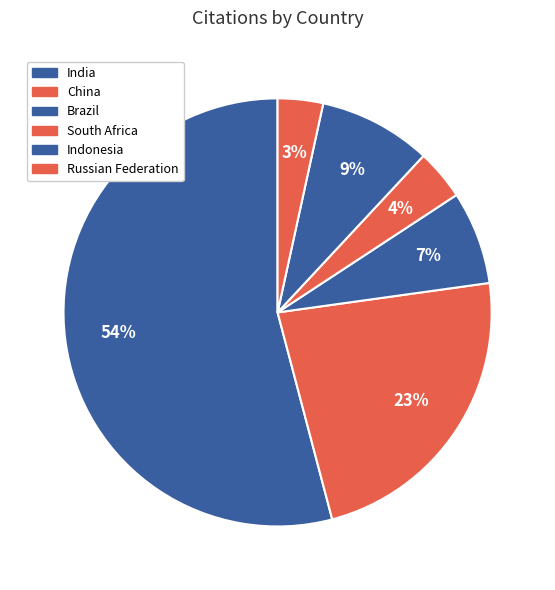

Count the number of slices in the pie.

6